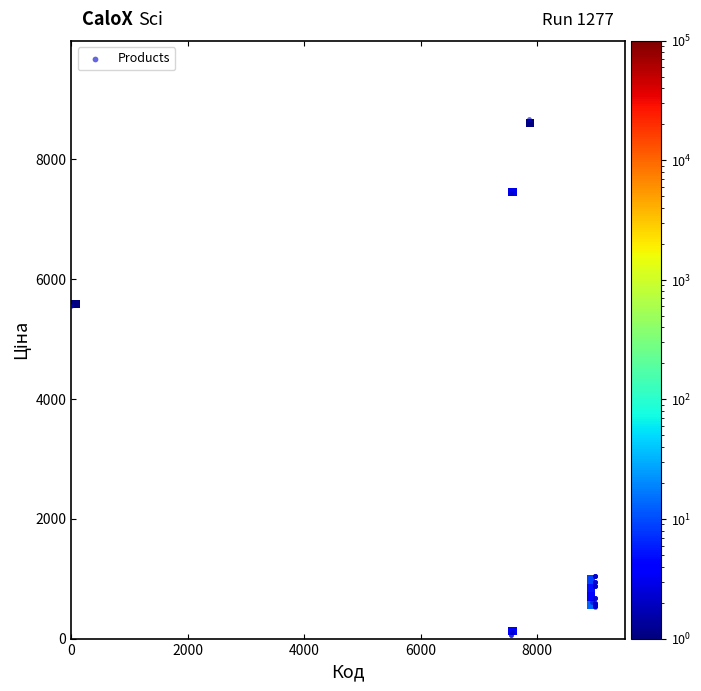

What Y value in the scatter plot is closest to 4367?

5560.3